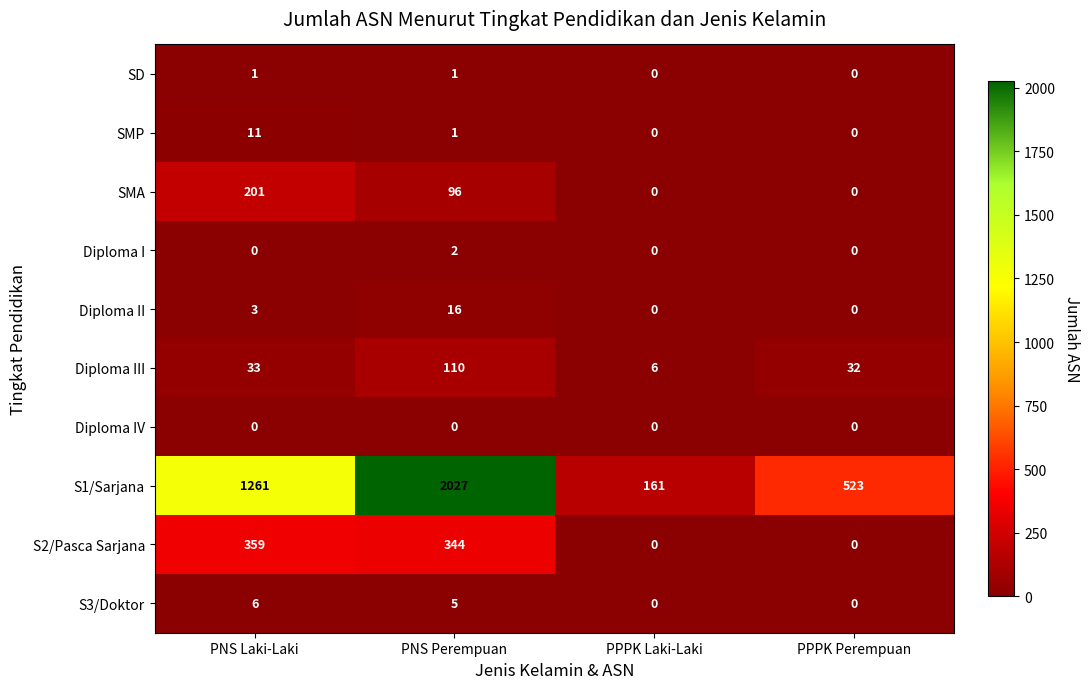

How many S1/Sarjana values are between 523 and 2027?

3